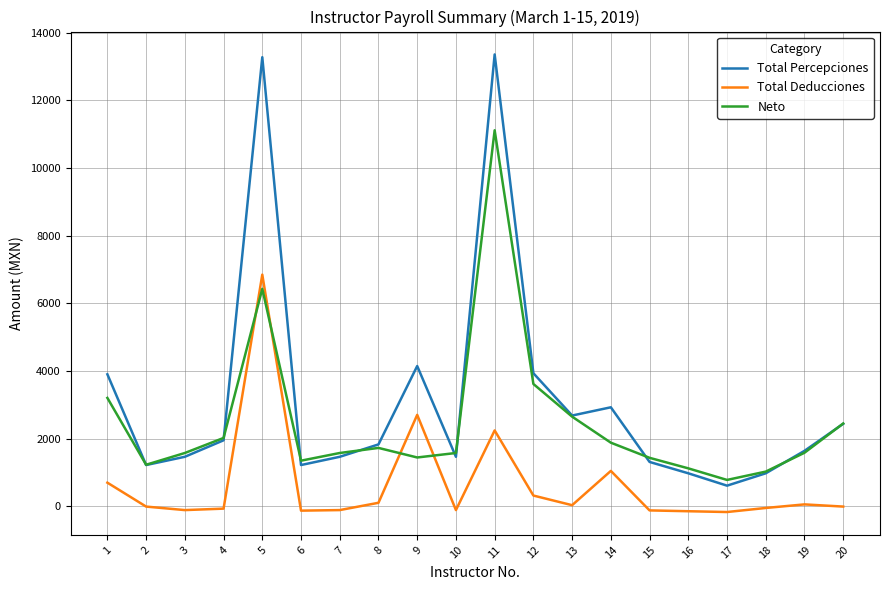

What is the maximum value for Total Percepciones?

13355.6